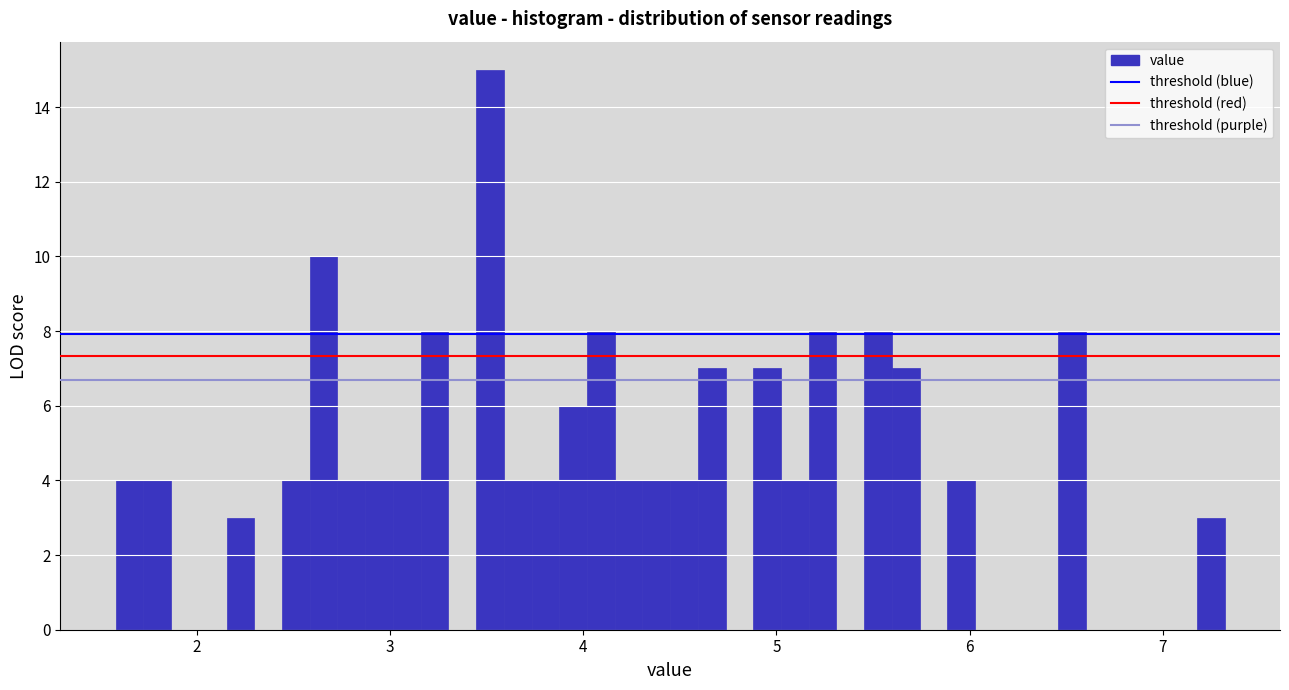

Around what value on the x-axis is the tallest bar? Give the approximate position of its centre, as read against the axis.

3.5